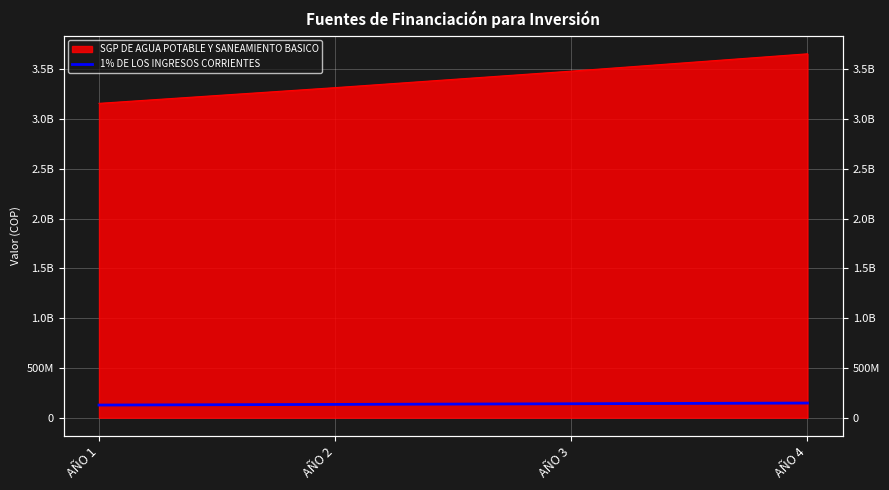

Which category has the highest value across all series?

AÑO 4